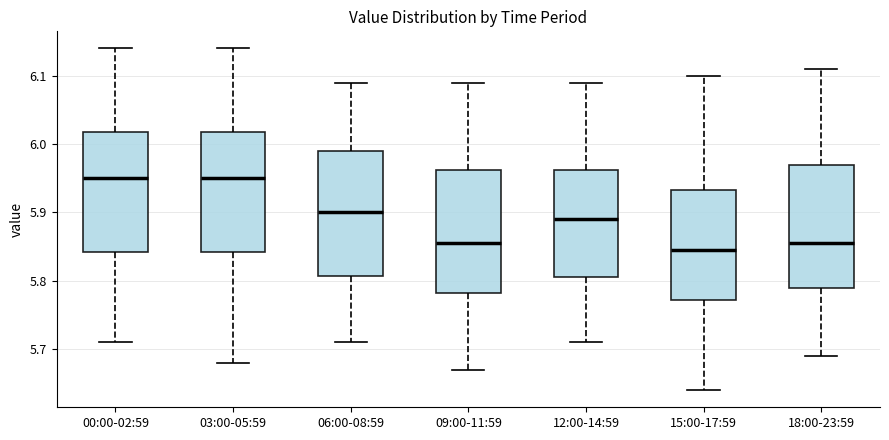

Reading left to right, transcribe this box plot: for each box, give where its median line is, the range the box spans, and where its two whiskers end, as read against the y-axis. The values are not printed on the chart, so give them approximately, as read against the axis.

00:00-02:59: median 5.95, box 5.84 to 6.02, whiskers 5.71 to 6.14
03:00-05:59: median 5.95, box 5.84 to 6.02, whiskers 5.68 to 6.14
06:00-08:59: median 5.90, box 5.81 to 5.99, whiskers 5.71 to 6.09
09:00-11:59: median 5.86, box 5.78 to 5.96, whiskers 5.67 to 6.09
12:00-14:59: median 5.89, box 5.81 to 5.96, whiskers 5.71 to 6.09
15:00-17:59: median 5.85, box 5.77 to 5.93, whiskers 5.64 to 6.10
18:00-23:59: median 5.86, box 5.79 to 5.97, whiskers 5.69 to 6.11